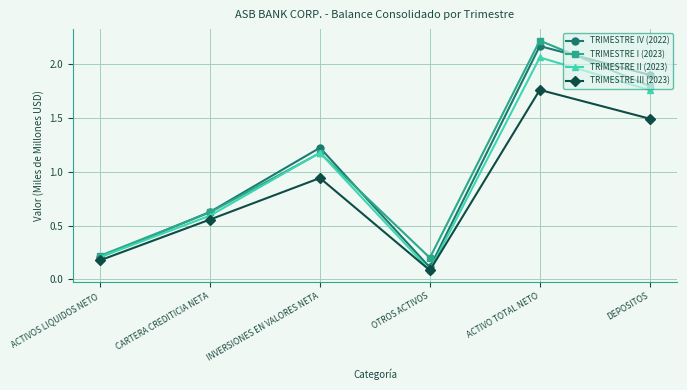

What is the average value of the TRIMESTRE II (2023) series?

1.0